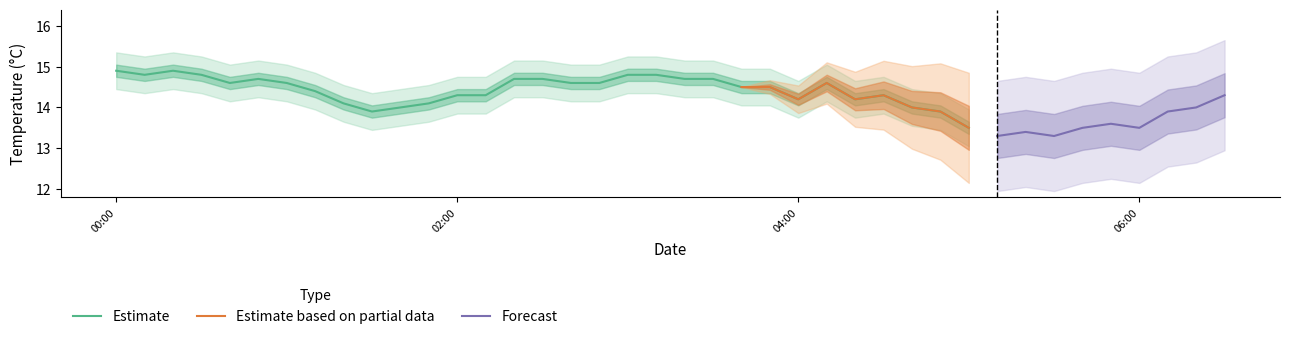

What is the label of the 36th point from the left?

35